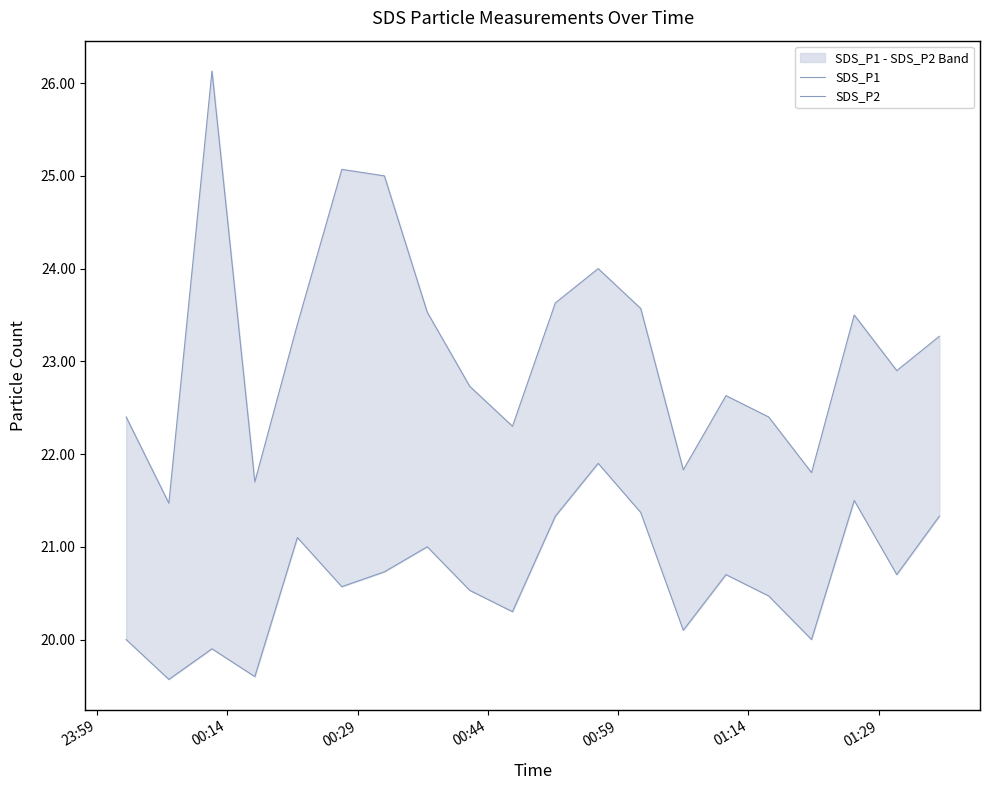

Which series has the largest range (max minus min)?

SDS_P1